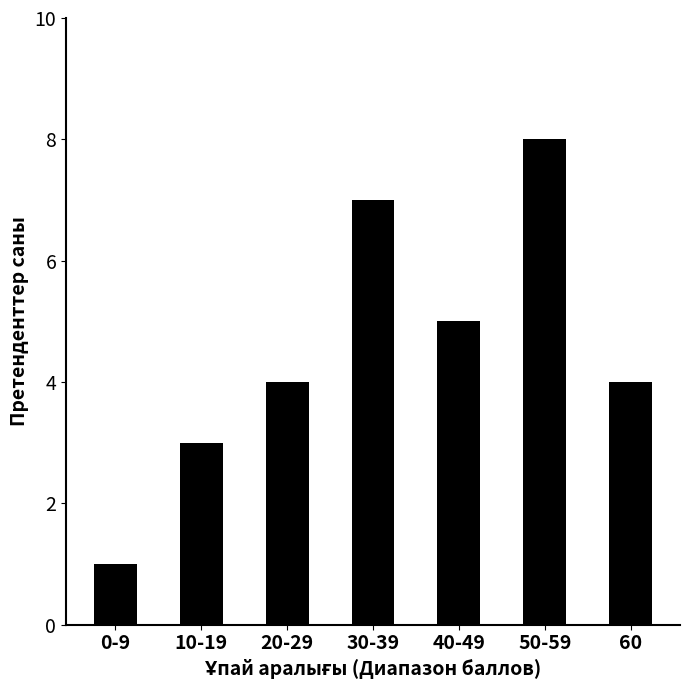

Between 30-39 and 60, which is larger?

30-39